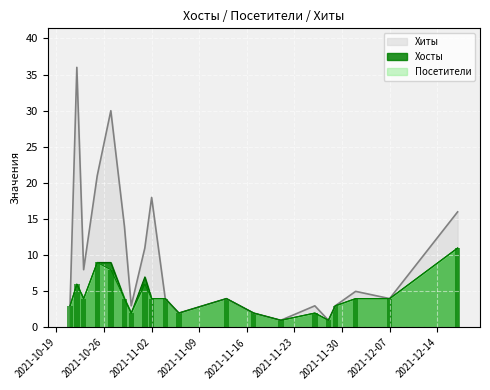

How many bars are there in total?

60